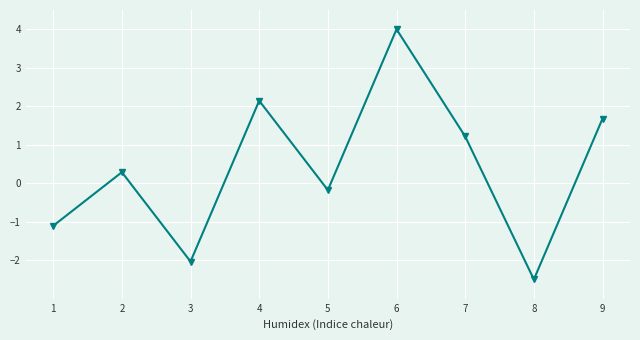

Where is the first local maximum?

2